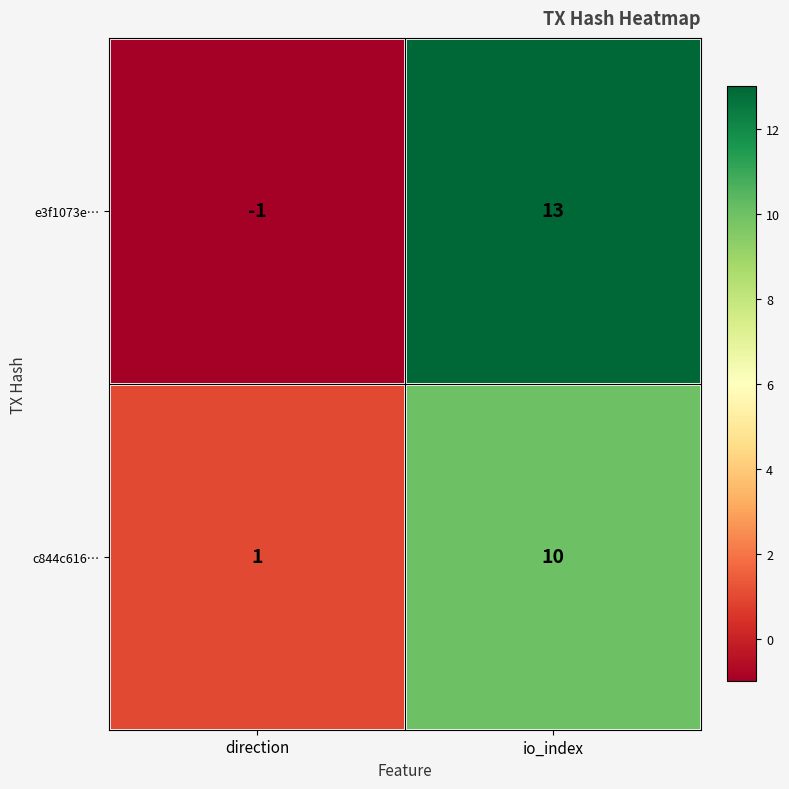

What is the sum of all e3f1073e… values?

12